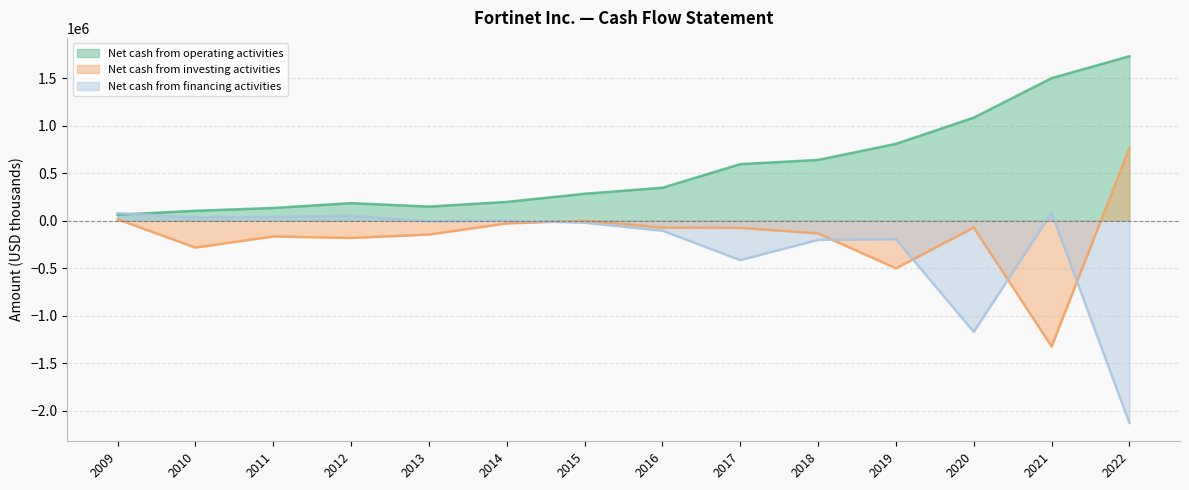

Reading left to right, what are all the values shown in this chart?

Net cash provided by operating activities: 61971	103383	132842	183866	147384	196582	282547	345708	594405	638900	808000	1083700	1499700	1730600
Net cash (used in) provided by investing activities: 13757	-283710	-166826	-182711	-146734	-29350	-967	-74123	-76803	-134900	-502300	-72800	-1325100	763900
Net cash provided by (used in) financing activities: 78049	34019	39797	50156	-6423	749	-21557	-105859	-415601	-202600	-195600	-1171600	82800	-2130300